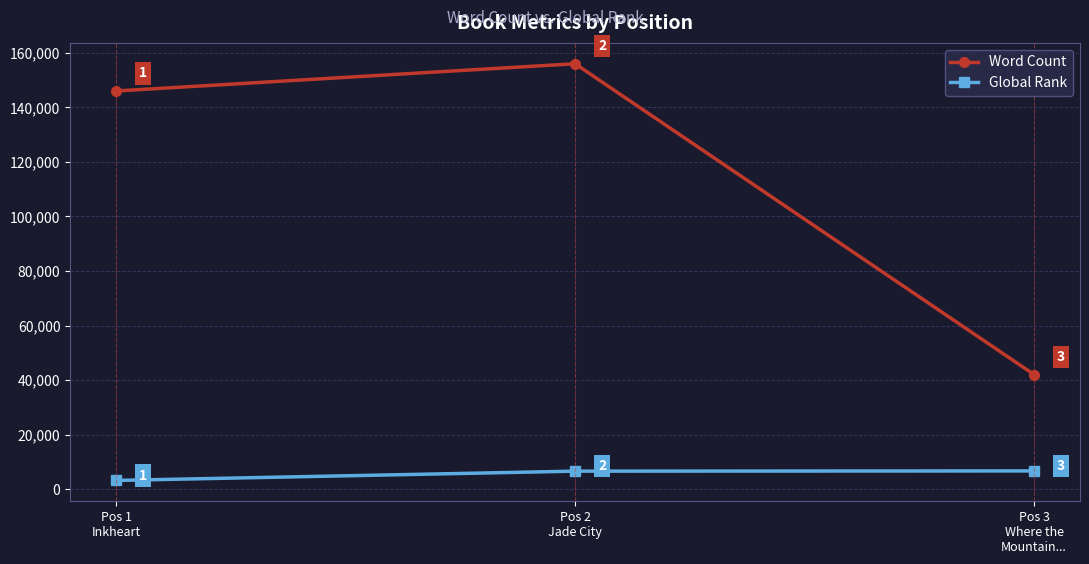

What is the total value across all series at Pos 3
Where the
Mountain...?

48675